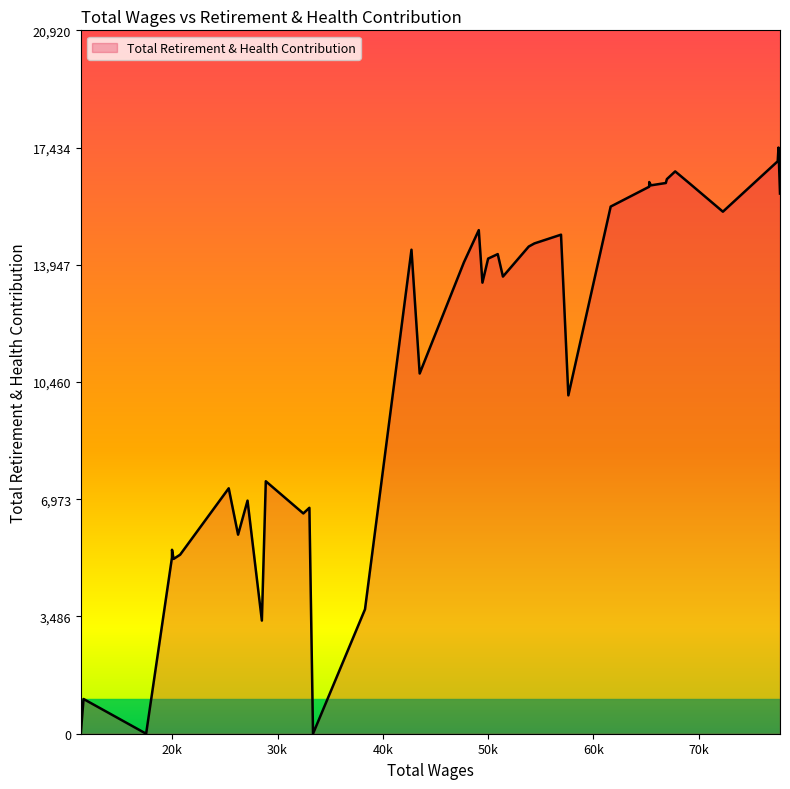

What is the greatest value displayed?

17434